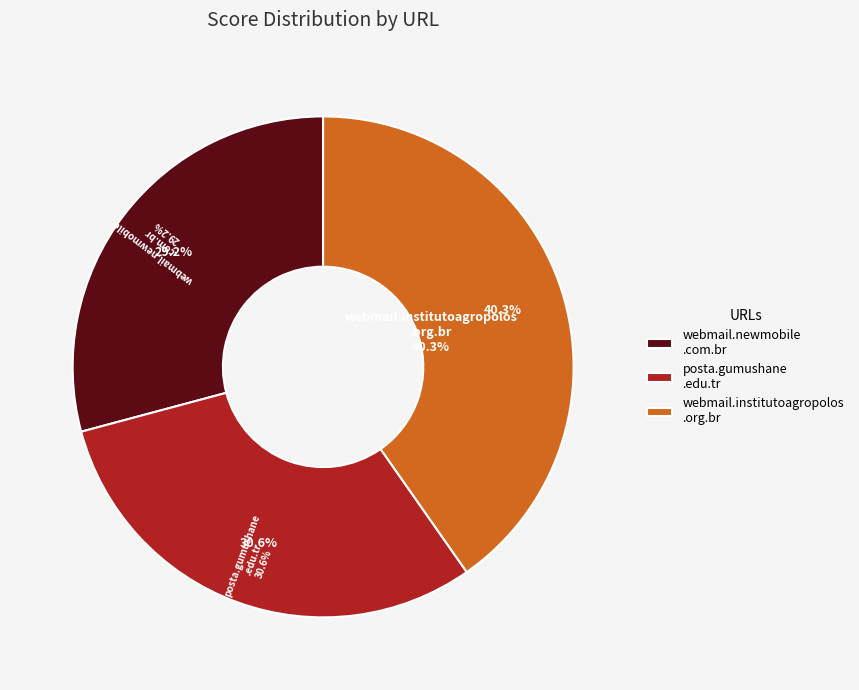

Which slice is the smallest?

webmail.newmobile.com.br